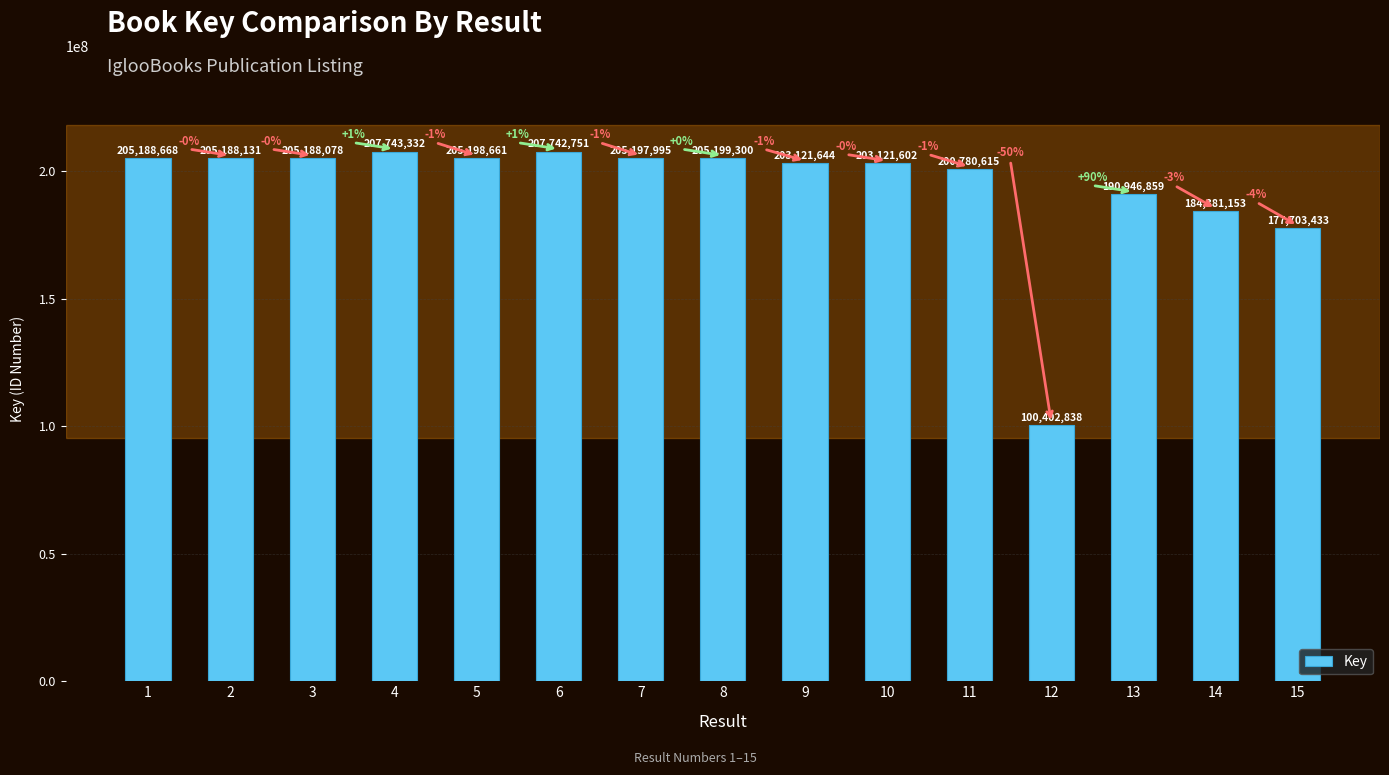

List the labels in order of value, largest first.

4, 6, 8, 5, 7, 1, 2, 3, 9, 10, 11, 13, 14, 15, 12